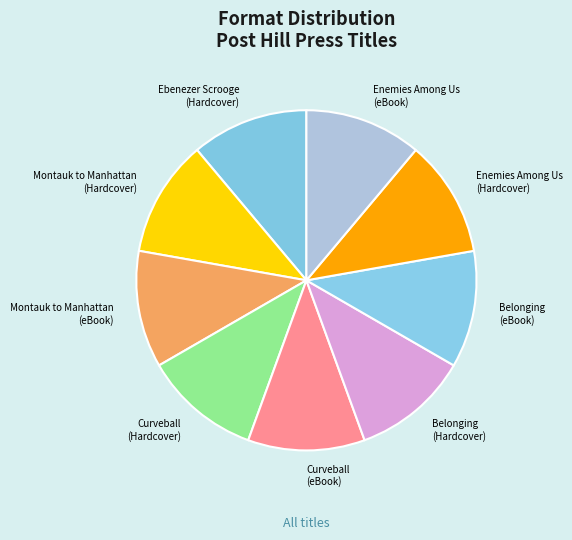

What is the ratio of the value at Montauk to Manhattan (Hardcover) to the value at Belonging (Hardcover)?

1.0